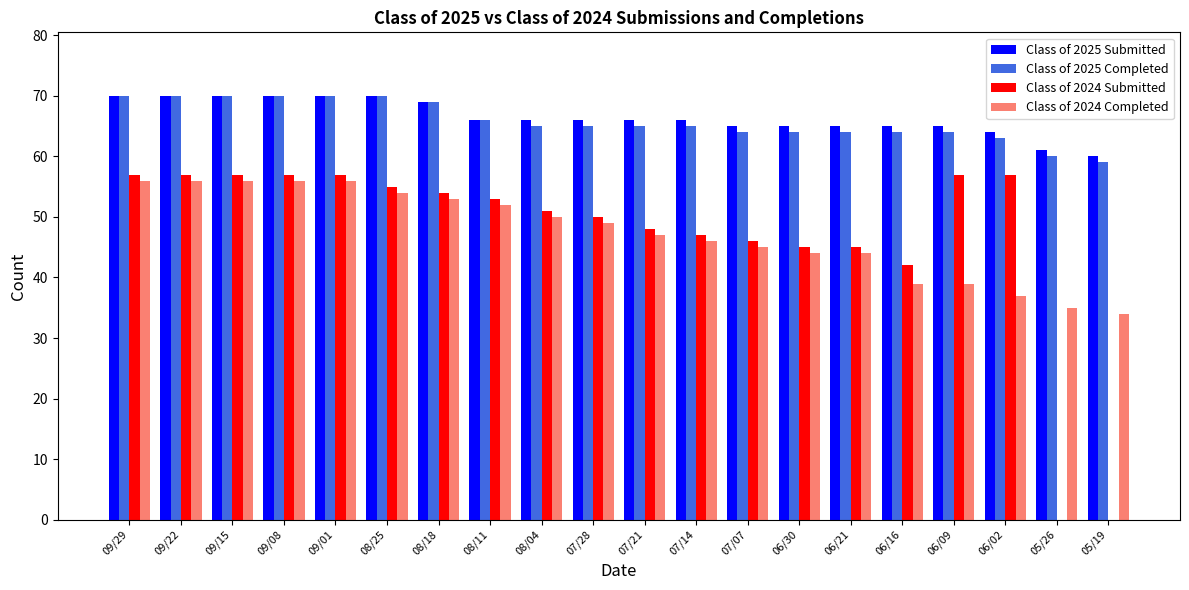

How many distinct data groups are displayed?

4